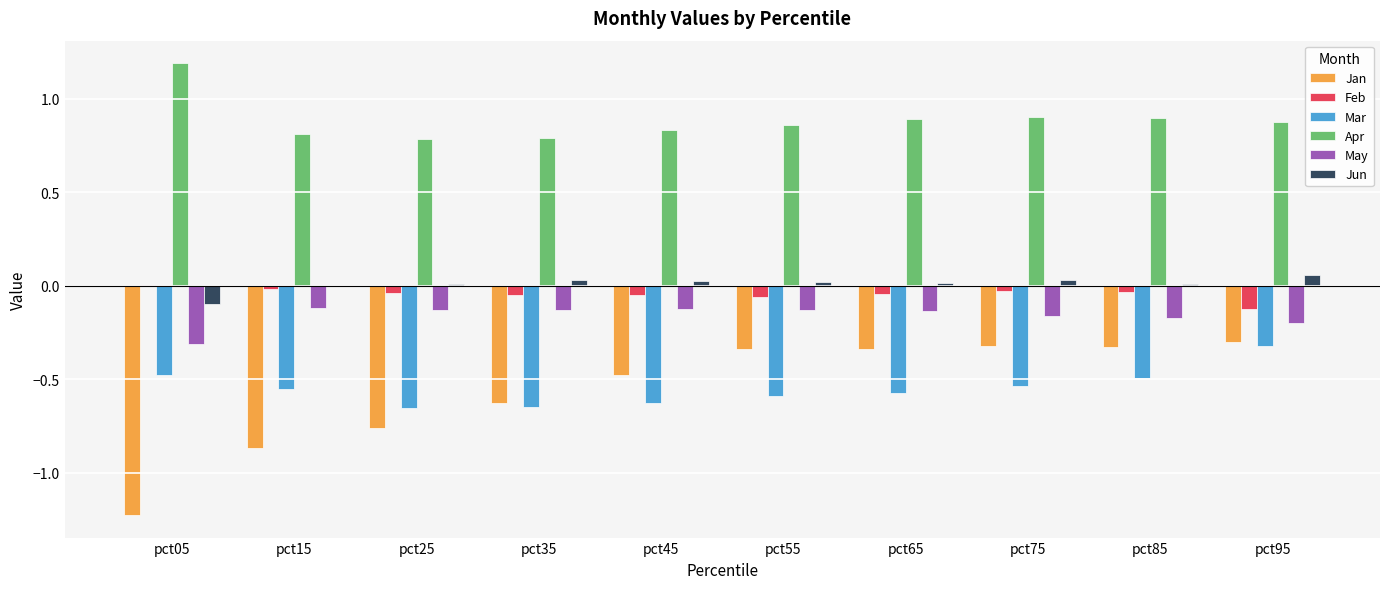

What is the spread (max minus min) of values at pct35?

1.4